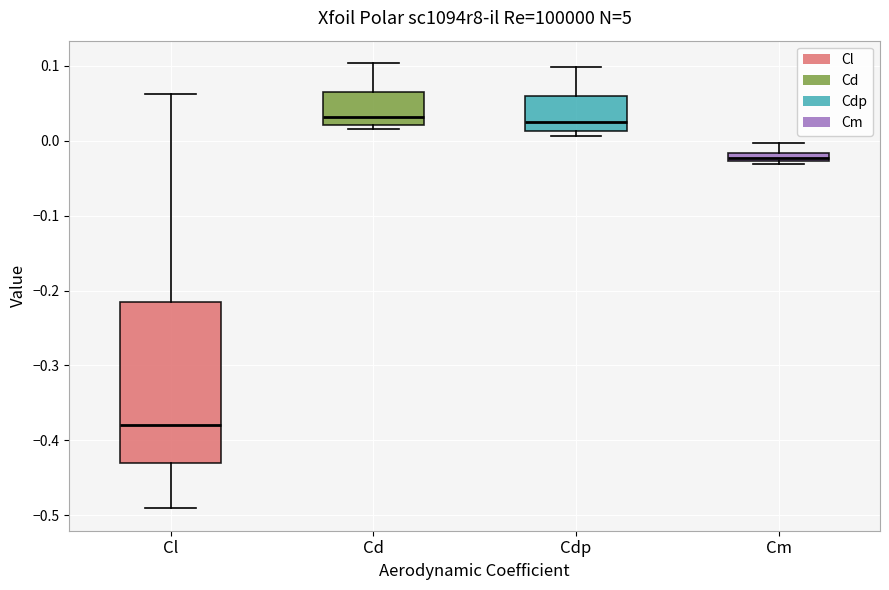

Where does the upper whisker of the box for Cd end on the y-axis? The values are not printed on the chart, so give them approximately, as read against the axis.

0.10